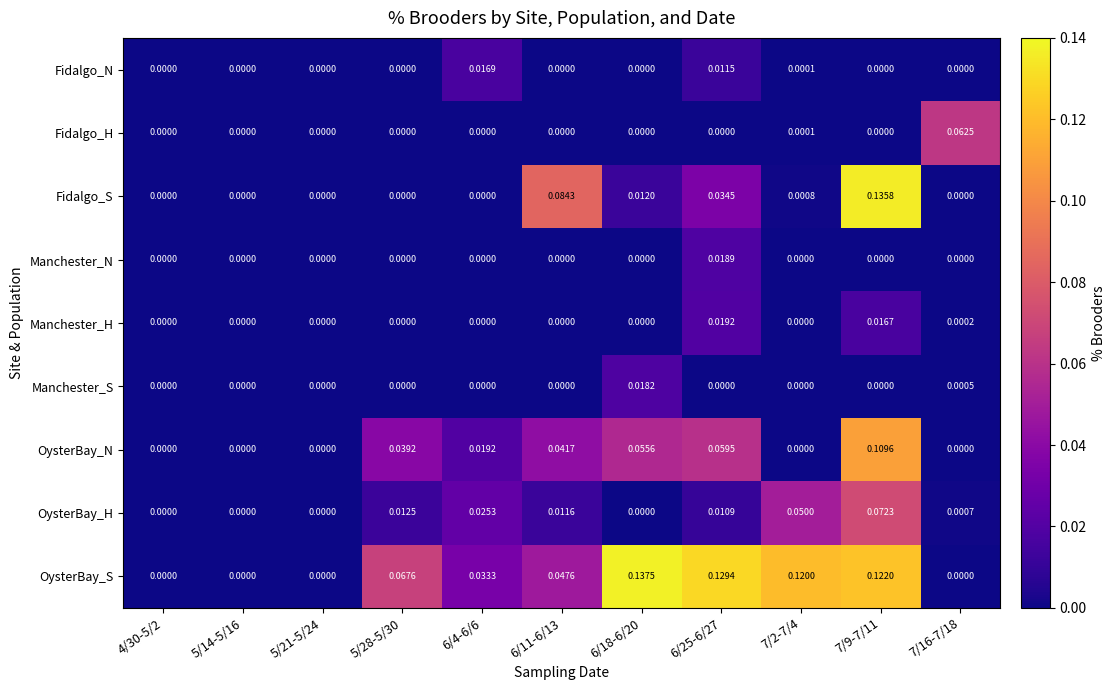

Count the number of categories in the chart.

11